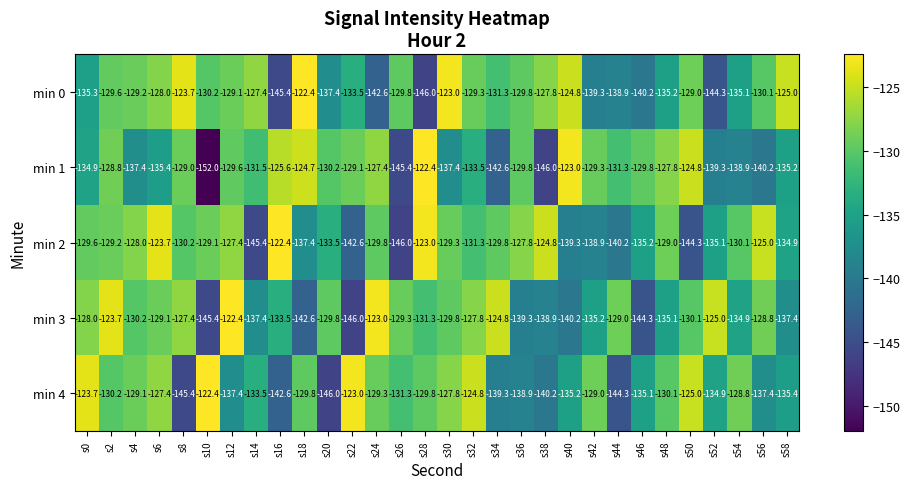

Which category has the lowest value in the min 2 series?

s26